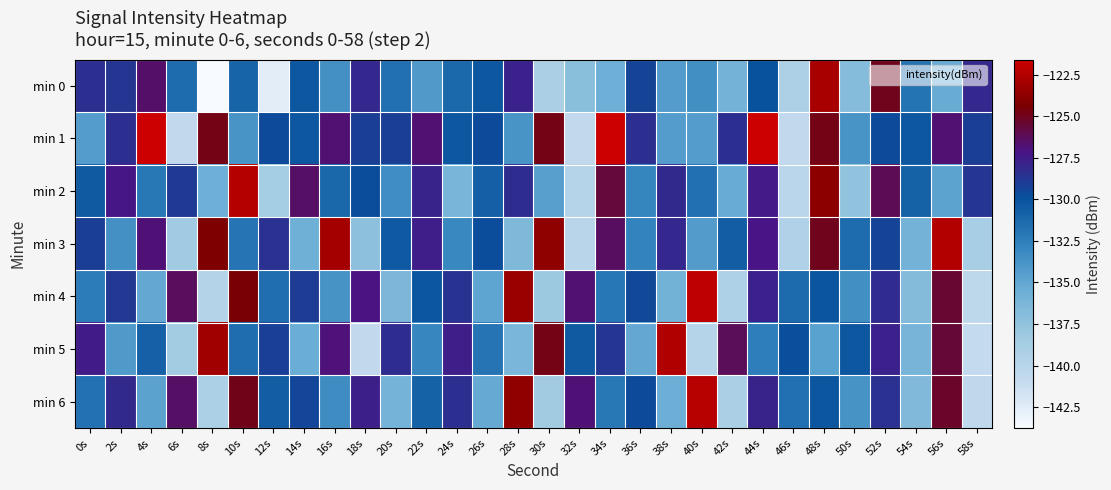

Which series has the largest range (max minus min)?

min 0